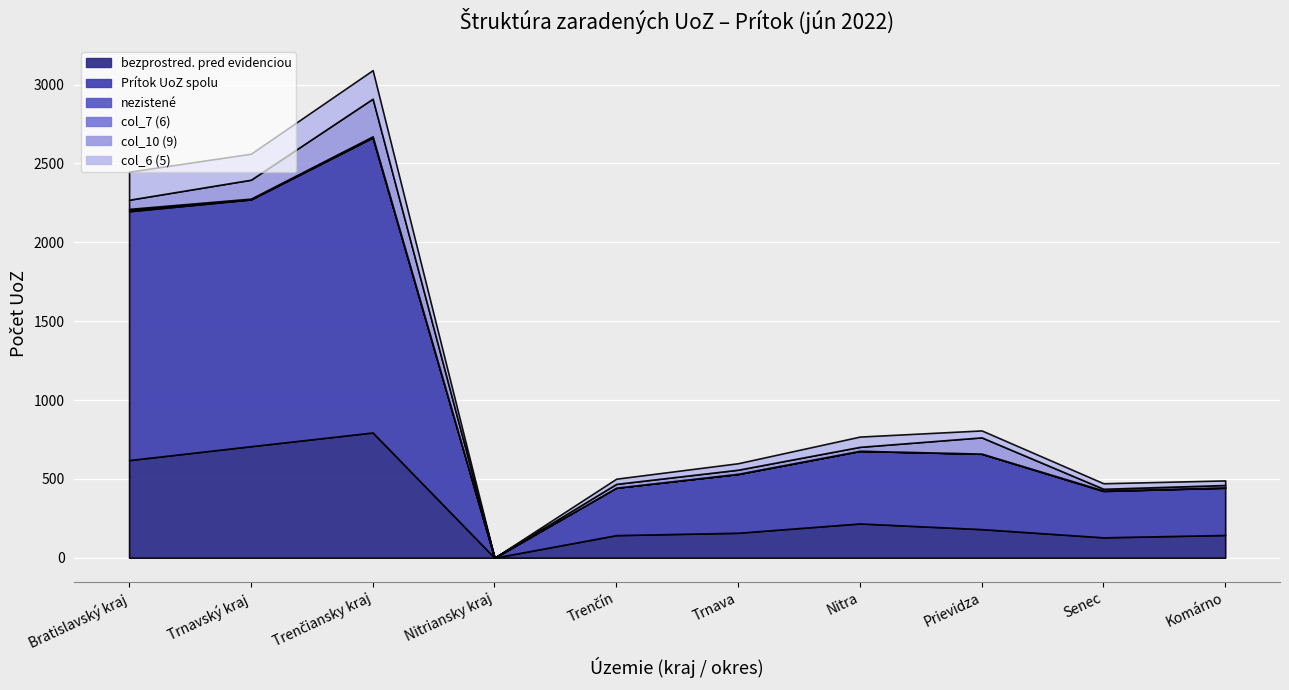

True or false: col_10 (9) has a value of 26 at Trnava.

True